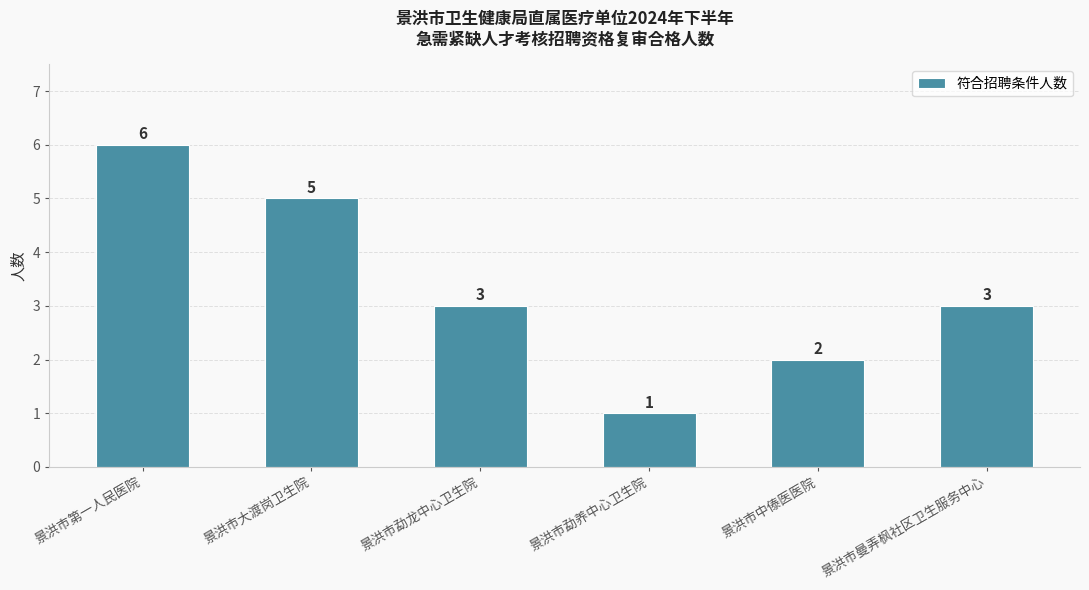

What is the approximate value at 景洪市大渡岗卫生院?

5